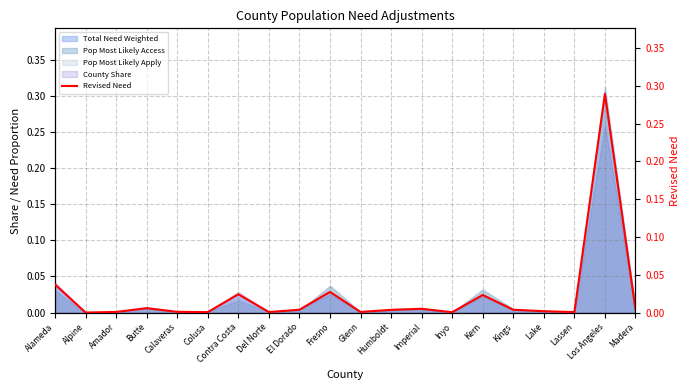

Which category has the highest value across all series?

Los Angeles